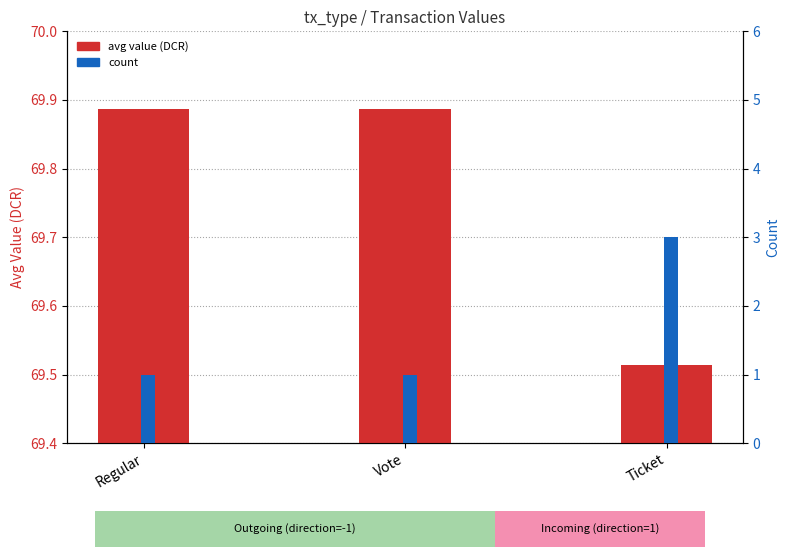

Which series has the largest total across all categories?

avg value (DCR)